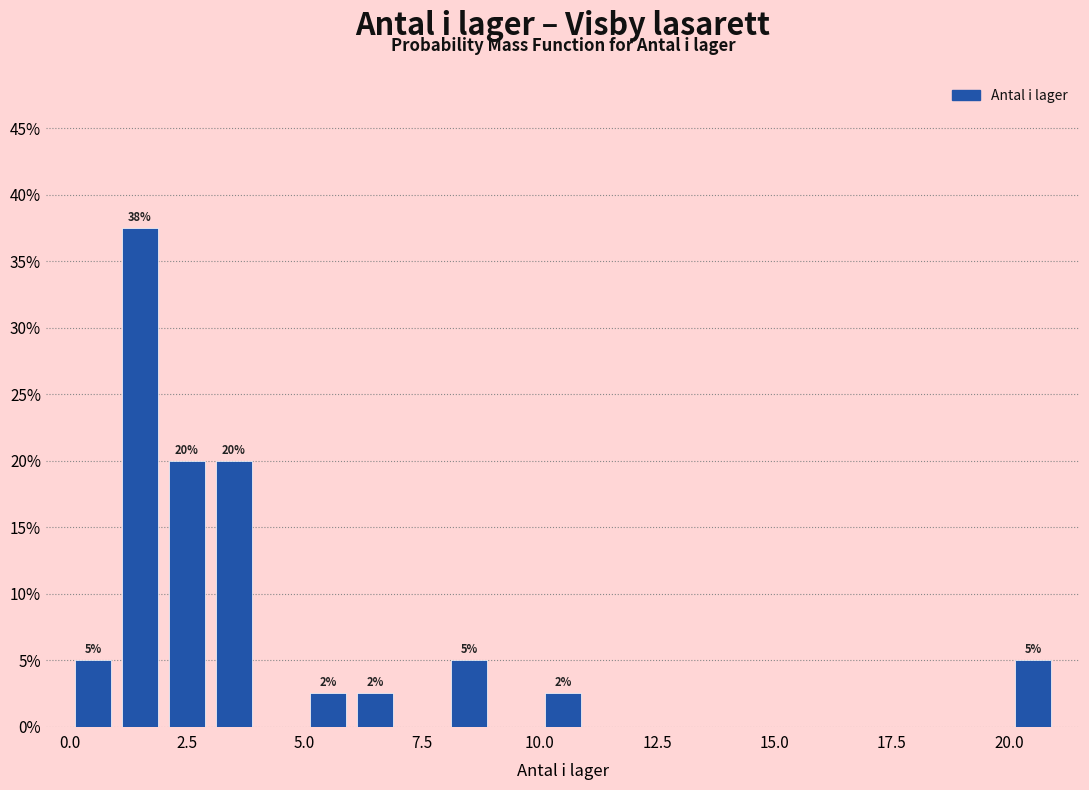

Around what value on the x-axis is the tallest bar? Give the approximate position of its centre, as read against the axis.

1.5